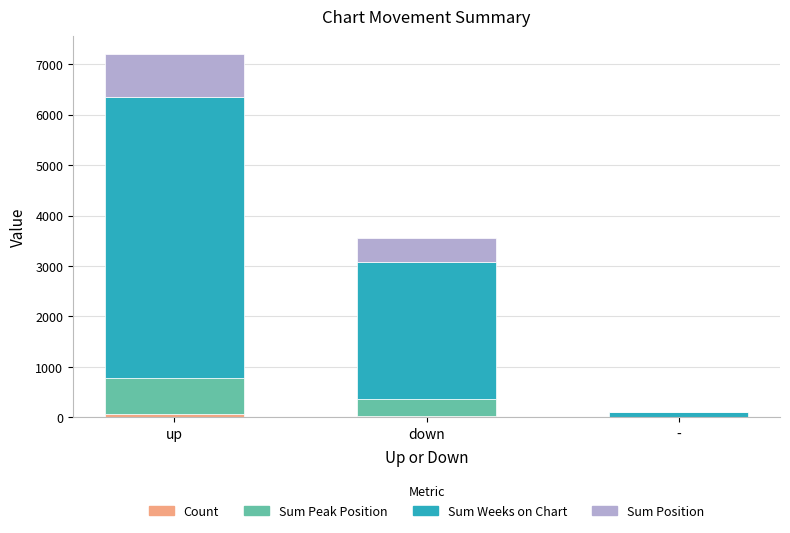

What is the total value across all series at up?

7194